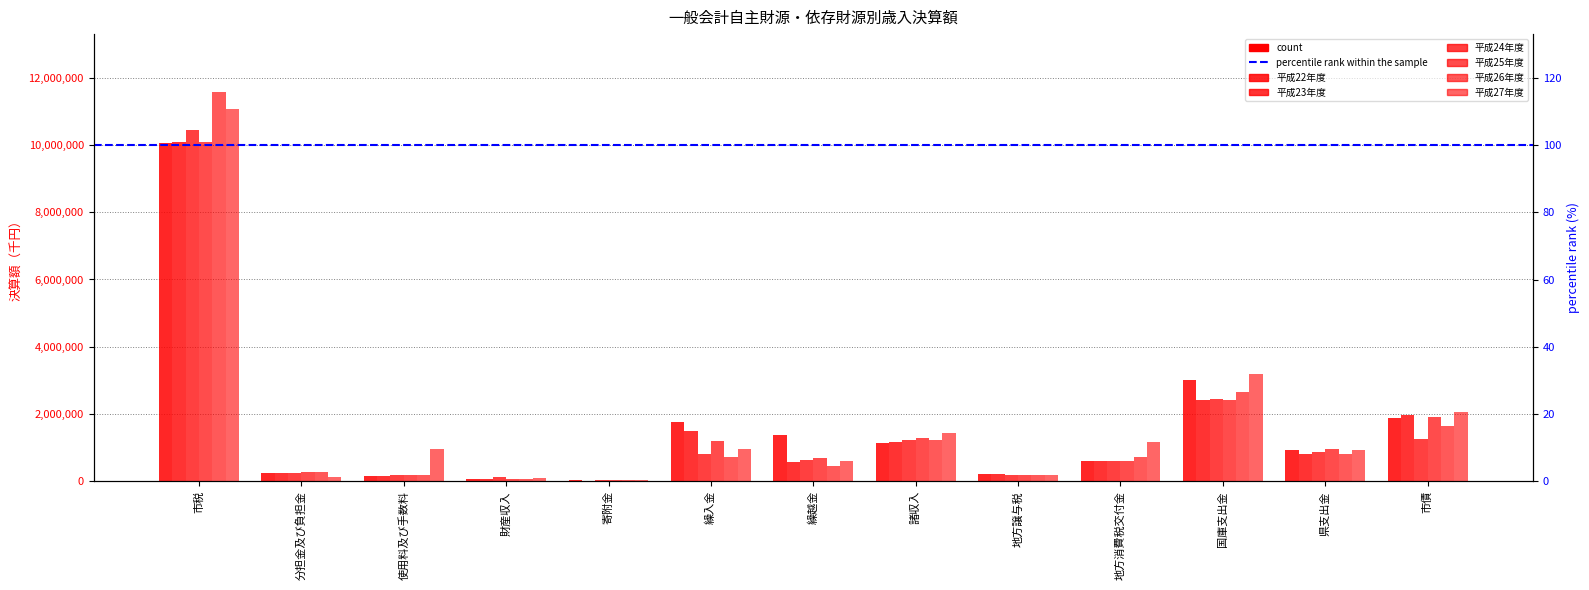

What value does the 平成24年度 series have at 使用料及び手数料, to the nearest 10?

176120